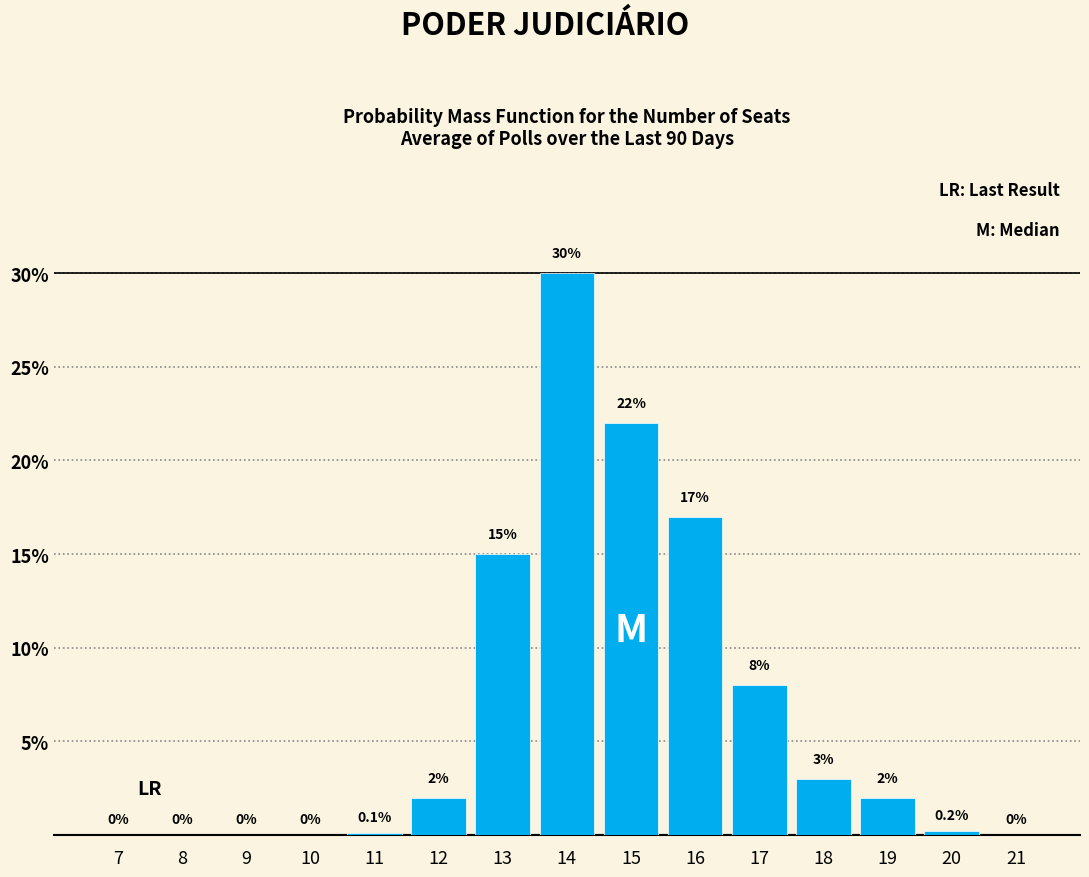

Reading left to right, extract all data points from this chart.

7=0.0	8=0.0	9=0.0	10=0.0	11=0.1	12=2.0	13=15.0	14=30.0	15=22.0	16=17.0	17=8.0	18=3.0	19=2.0	20=0.2	21=0.0